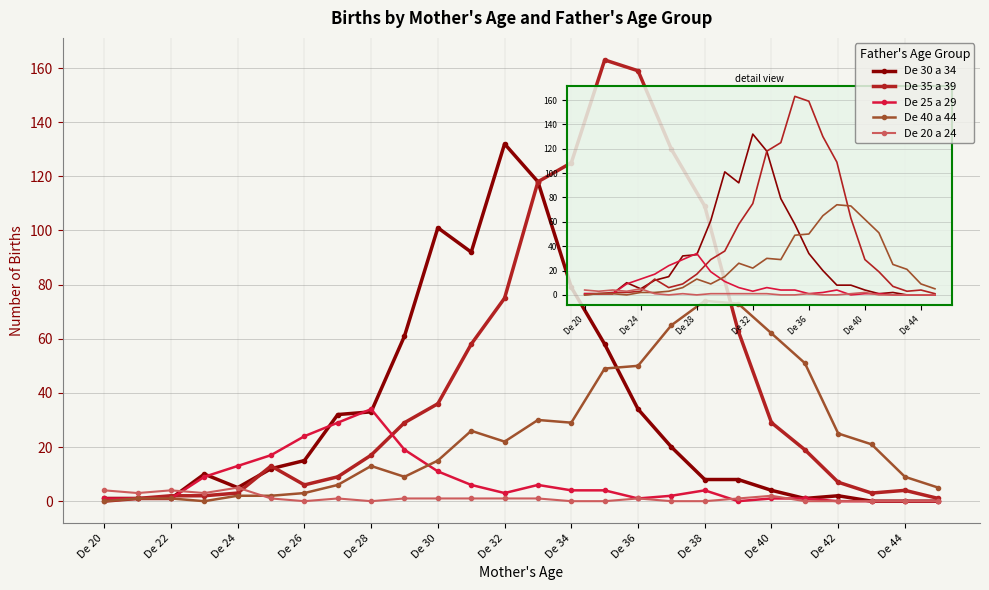

At how many categories does at least one series exceed 87?

9